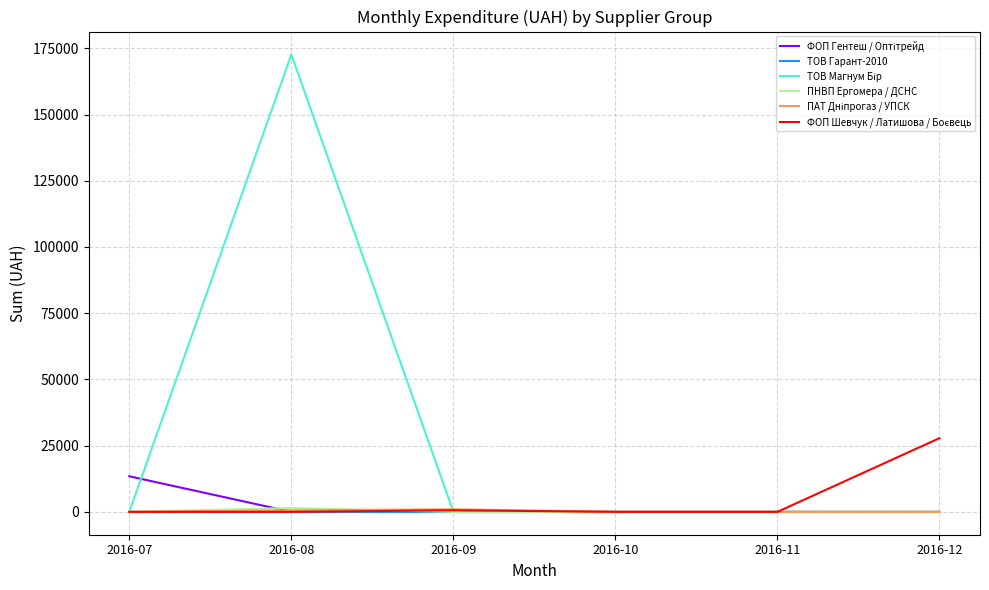

What is the difference between the highest and lowest values at 2016-12?

27825.0